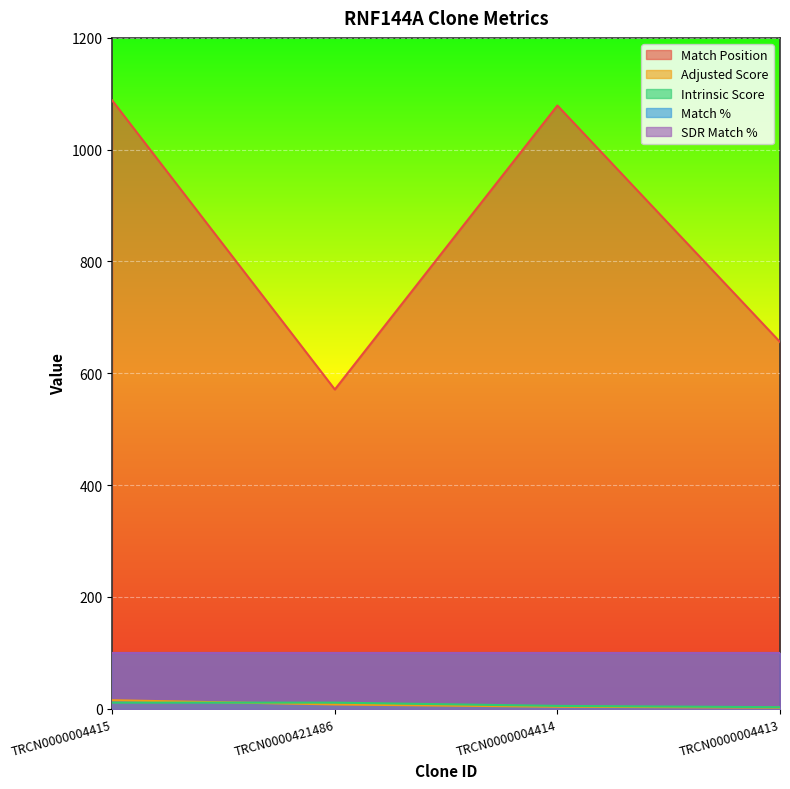

Which has a higher value, TRCN0000004415 or TRCN0000004414?

TRCN0000004415